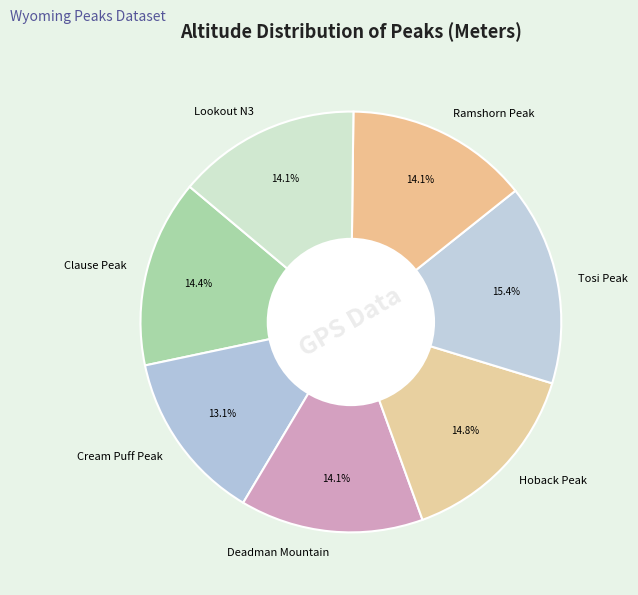

Does Lookout N3 account for over 50% of the chart?

No